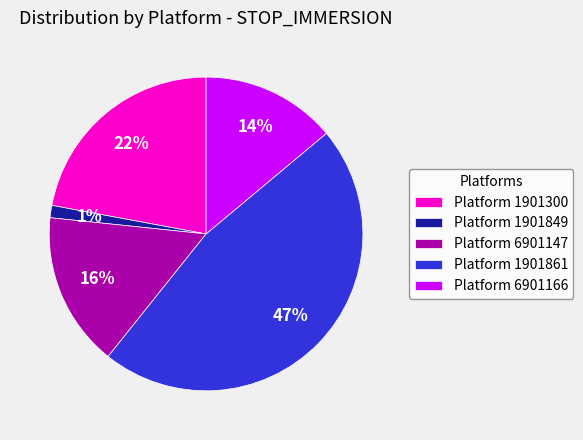

The Platform 1901300 slice represents 22% of the pie. True or false?

True